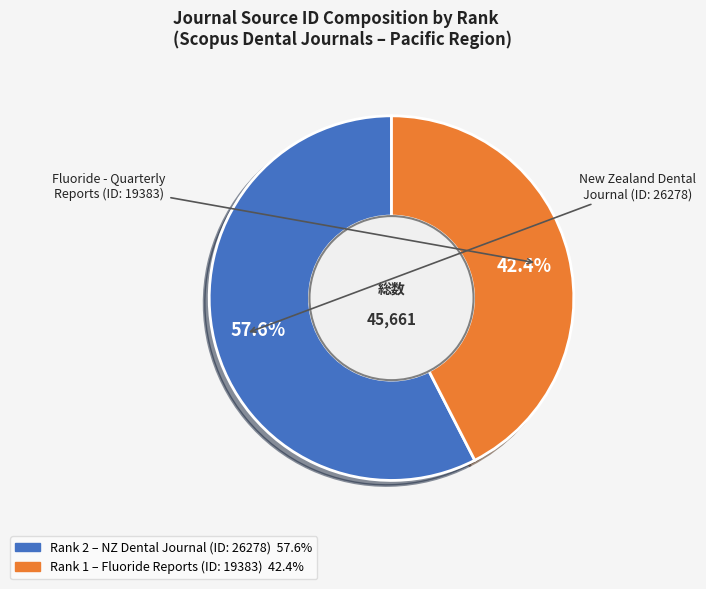

Is there a majority slice in this chart?

Yes